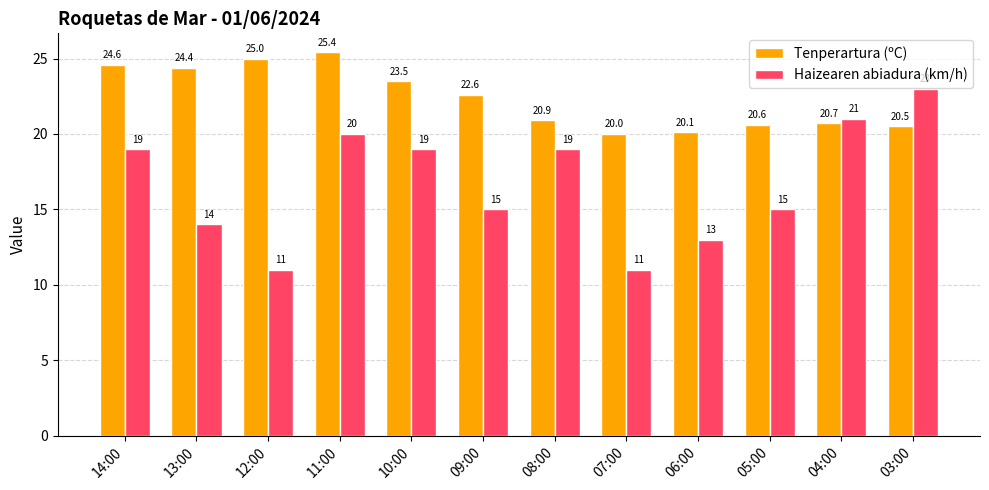

What value does the Haizearen abiadura (km/h) series have at 09:00?

15.0